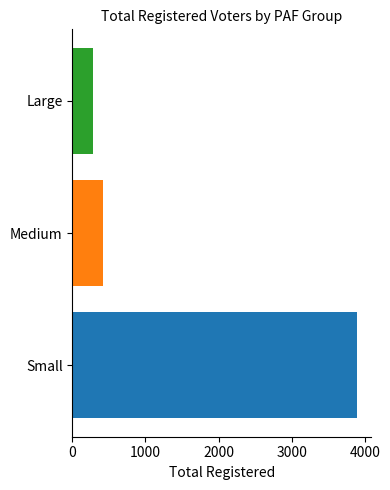

At which label is the value closest to 2090?

Medium